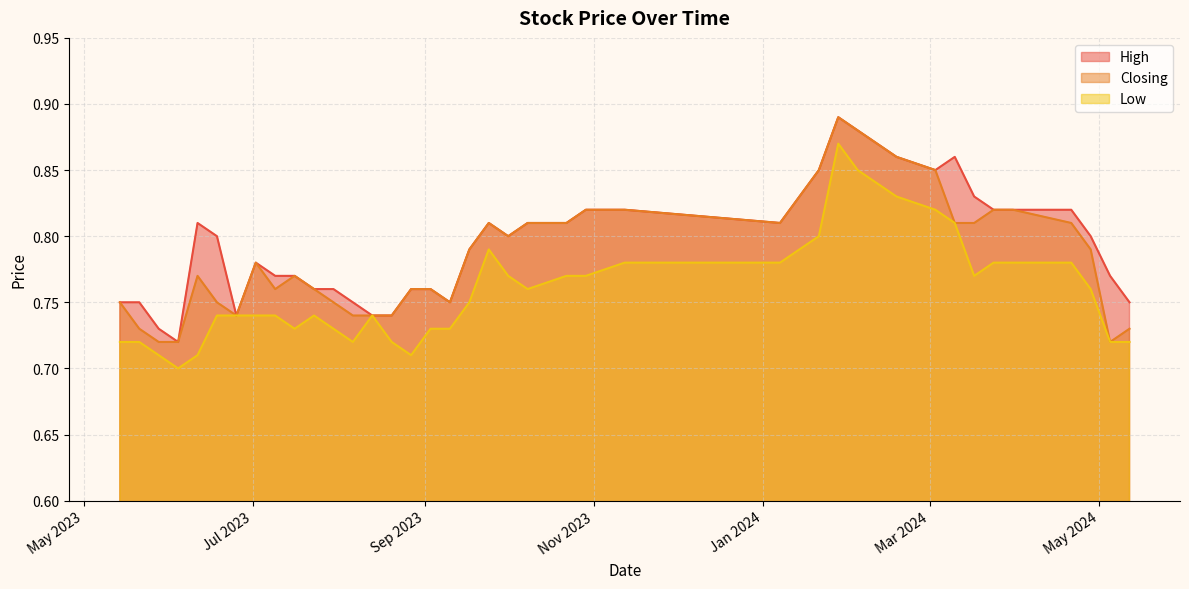

Which has a higher value, 28/01/2024 or 04/06/2023?

28/01/2024